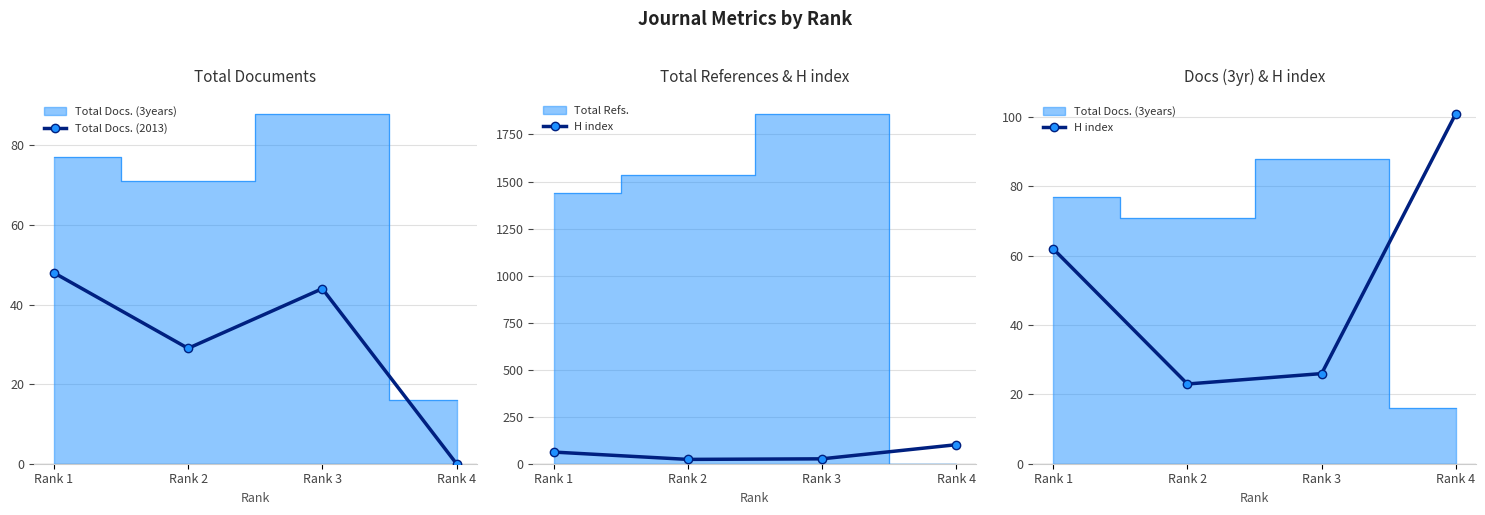

How many data points in H index are less than 62?

2